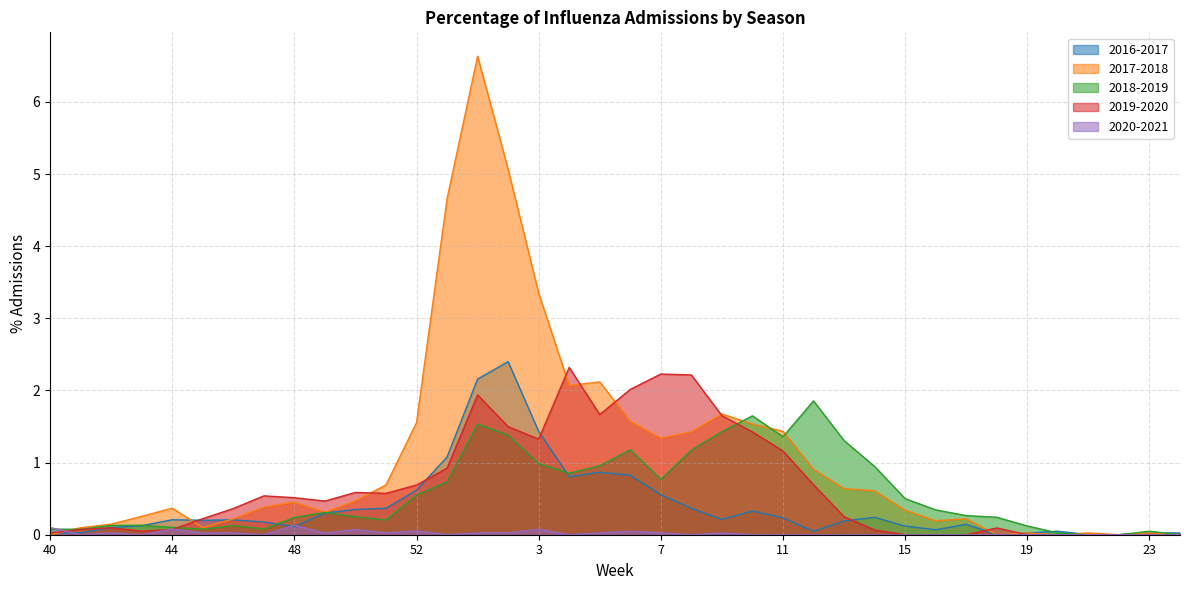

Which category has the highest value in the 2019-2020 series?

4